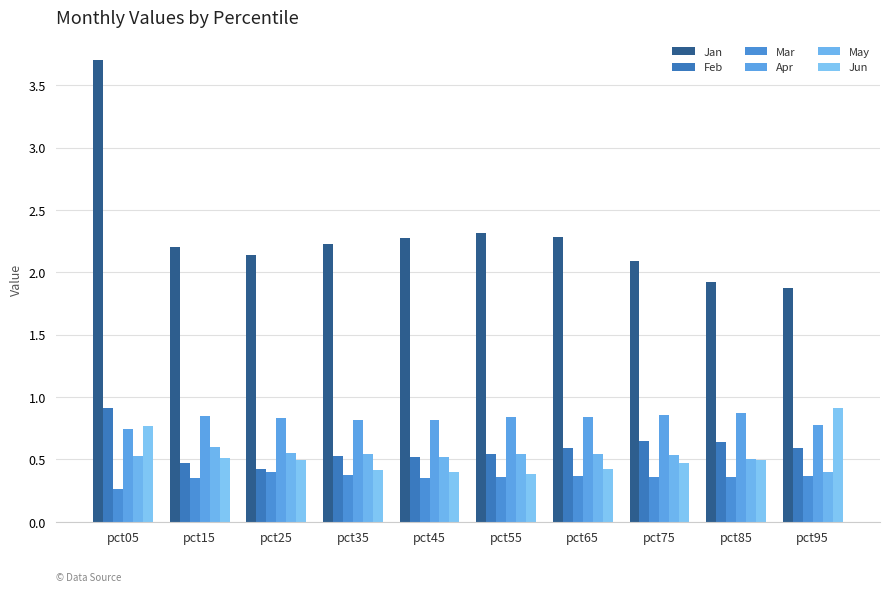

Which category has the lowest value in the Apr series?

pct05